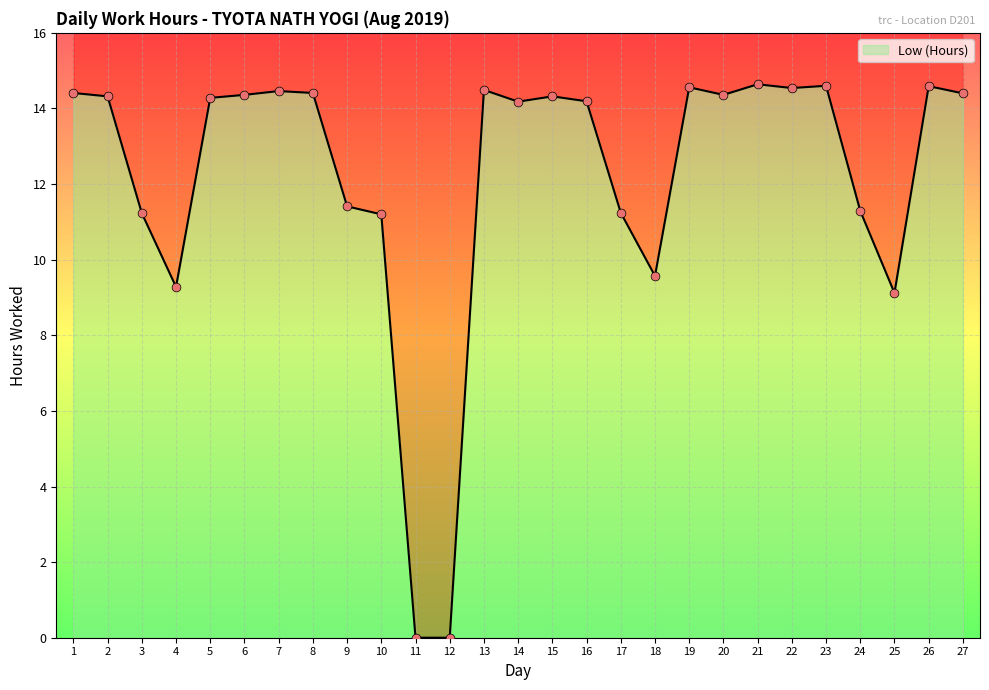

Which has a higher value, 24 or 18?

24